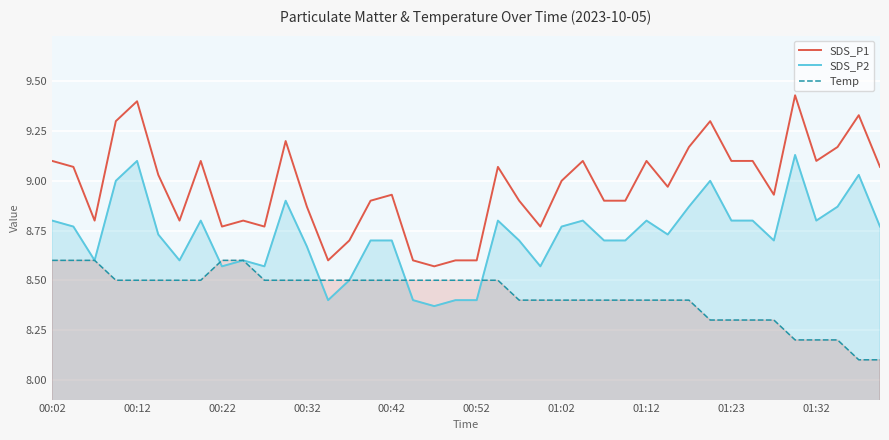

Reading left to right, transcribe all the data shown in this chart.

SDS_P1: 9.1	9.1	8.8	9.3	9.4	9.0	8.8	9.1	8.8	8.8	8.8	9.2	8.9	8.6	8.7	8.9	8.9	8.6	8.6	8.6	8.6	9.1	8.9	8.8	9.0	9.1	8.9	8.9	9.1	9.0	9.2	9.3	9.1	9.1	8.9	9.4	9.1	9.2	9.3	9.1
SDS_P2: 8.8	8.8	8.6	9.0	9.1	8.7	8.6	8.8	8.6	8.6	8.6	8.9	8.7	8.4	8.5	8.7	8.7	8.4	8.4	8.4	8.4	8.8	8.7	8.6	8.8	8.8	8.7	8.7	8.8	8.7	8.9	9.0	8.8	8.8	8.7	9.1	8.8	8.9	9.0	8.8
Temp: 8.6	8.6	8.6	8.5	8.5	8.5	8.5	8.5	8.6	8.6	8.5	8.5	8.5	8.5	8.5	8.5	8.5	8.5	8.5	8.5	8.5	8.5	8.4	8.4	8.4	8.4	8.4	8.4	8.4	8.4	8.4	8.3	8.3	8.3	8.3	8.2	8.2	8.2	8.1	8.1